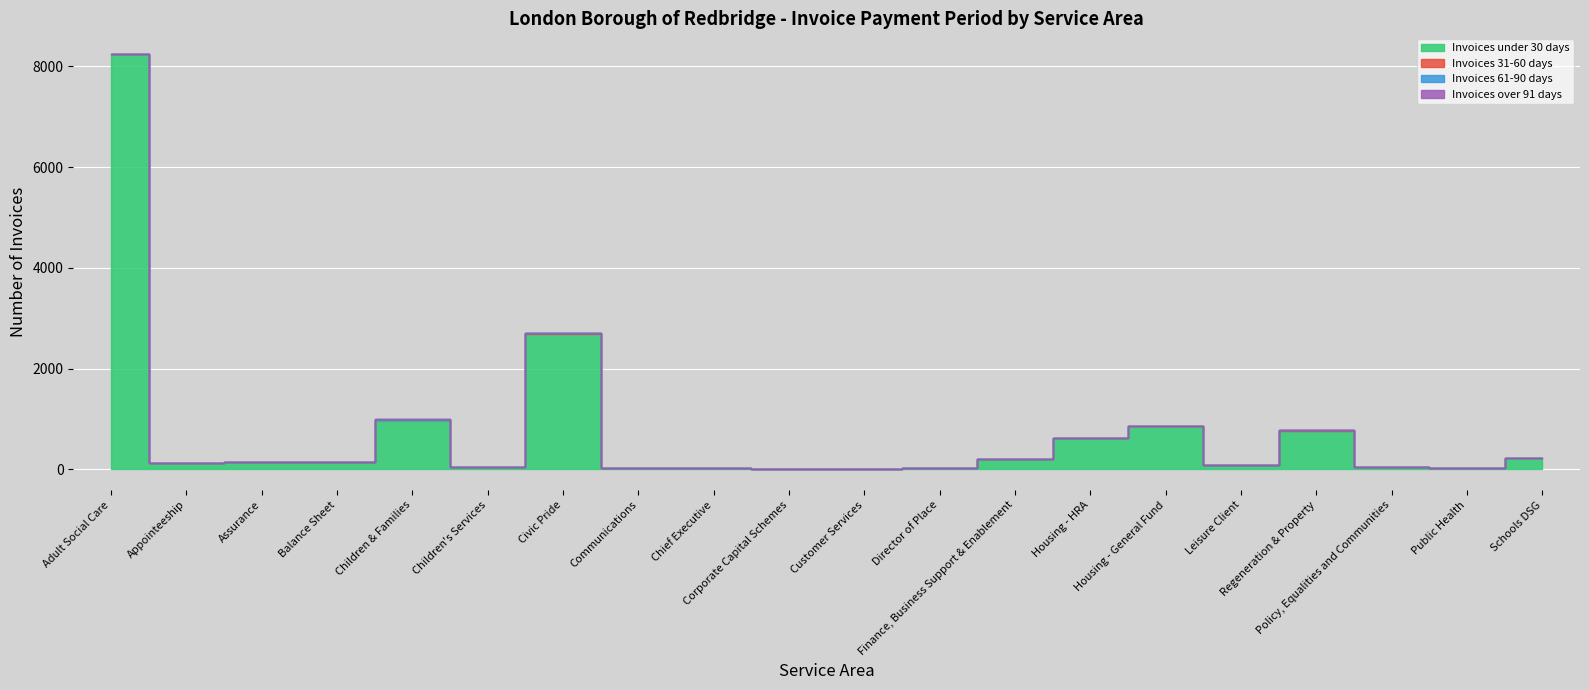

Reading left to right, list all the values displayed in this chart.

Invoices under 30 days: Adult Social Care=8241	Appointeeship=117	Assurance=147	Balance Sheet=150	Children & Families=980	Children's Services=45	Civic Pride=2686	Communications=17	Chief Executive=25	Corporate Capital Schemes=6	Customer Services=1	Director of Place=22	Finance, Business Support & Enablement=205	Housing - HRA=621	Housing - General Fund=856	Leisure Client=87	Regeneration & Property=768	Policy, Equalities and Communities=43	Public Health=20	Schools DSG=219
Invoices 31-60 days: Adult Social Care=4	Appointeeship=0	Assurance=0	Balance Sheet=3	Children & Families=7	Children's Services=3	Civic Pride=19	Communications=0	Chief Executive=0	Corporate Capital Schemes=0	Customer Services=0	Director of Place=0	Finance, Business Support & Enablement=0	Housing - HRA=1	Housing - General Fund=1	Leisure Client=0	Regeneration & Property=12	Policy, Equalities and Communities=0	Public Health=0	Schools DSG=0
Invoices 61-90 days: Adult Social Care=0	Appointeeship=0	Assurance=0	Balance Sheet=0	Children & Families=9	Children's Services=1	Civic Pride=3	Communications=0	Chief Executive=0	Corporate Capital Schemes=0	Customer Services=0	Director of Place=0	Finance, Business Support & Enablement=0	Housing - HRA=0	Housing - General Fund=1	Leisure Client=3	Regeneration & Property=0	Policy, Equalities and Communities=0	Public Health=0	Schools DSG=0
Invoices over 91 days: Adult Social Care=0	Appointeeship=0	Assurance=0	Balance Sheet=0	Children & Families=0	Children's Services=0	Civic Pride=7	Communications=0	Chief Executive=0	Corporate Capital Schemes=0	Customer Services=0	Director of Place=0	Finance, Business Support & Enablement=0	Housing - HRA=0	Housing - General Fund=0	Leisure Client=1	Regeneration & Property=0	Policy, Equalities and Communities=0	Public Health=0	Schools DSG=0